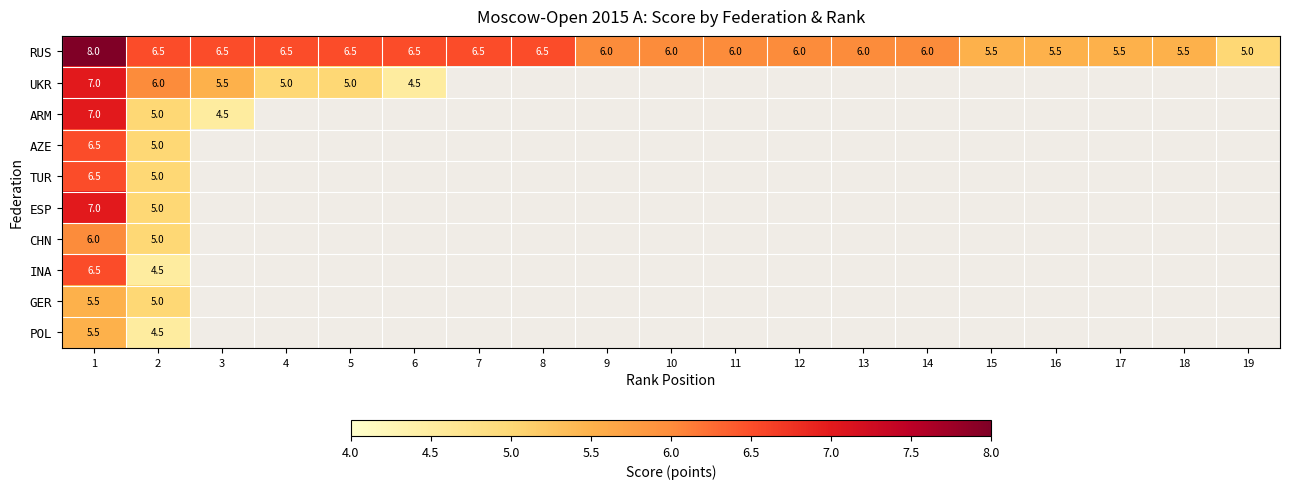

Which has a higher value, 19 or 8?

8